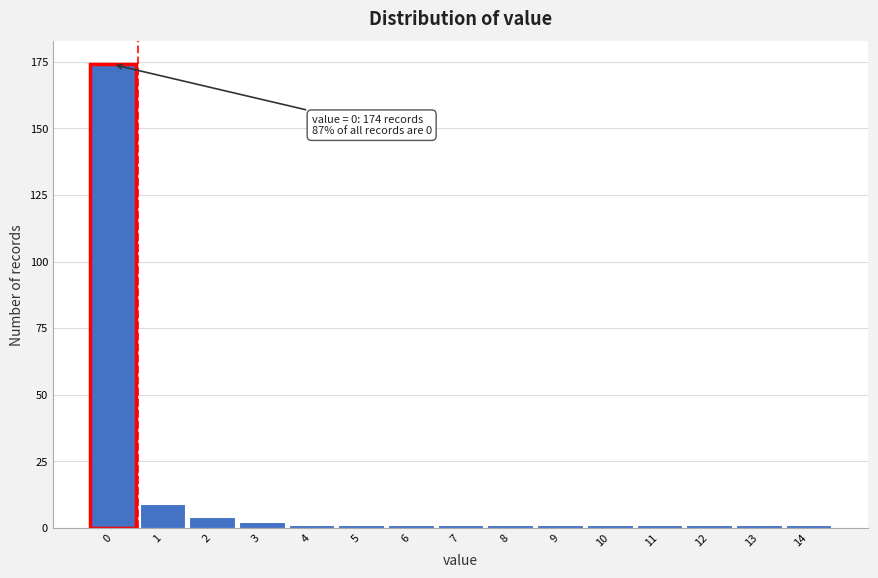

Reading left to right, transcribe all the data shown in this chart.

0=174	1=9	2=4	3=2	4=1	5=1	6=1	7=1	8=1	9=1	10=1	11=1	12=1	13=1	14=1